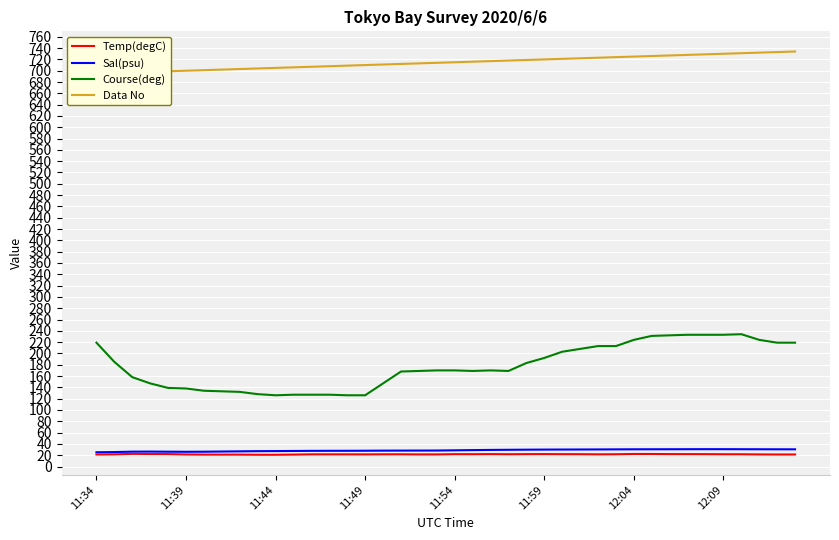

What is the value of the Temp(degC) point at the 39th from the left?

21.3